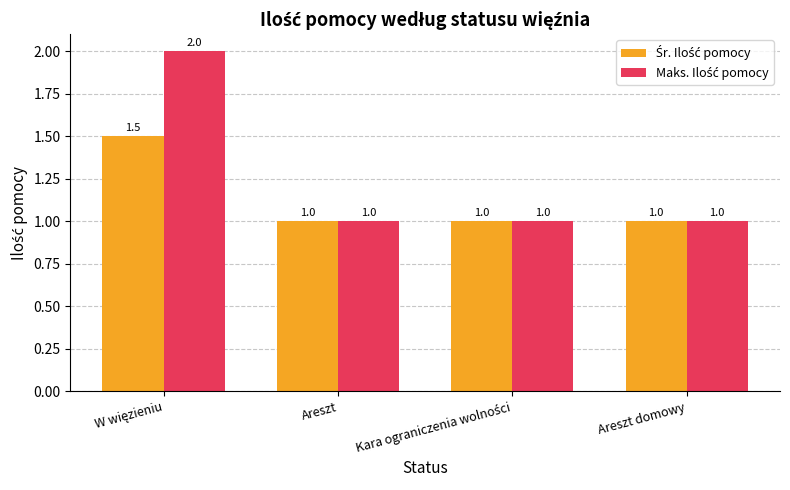

How many bars are there in each group?

2